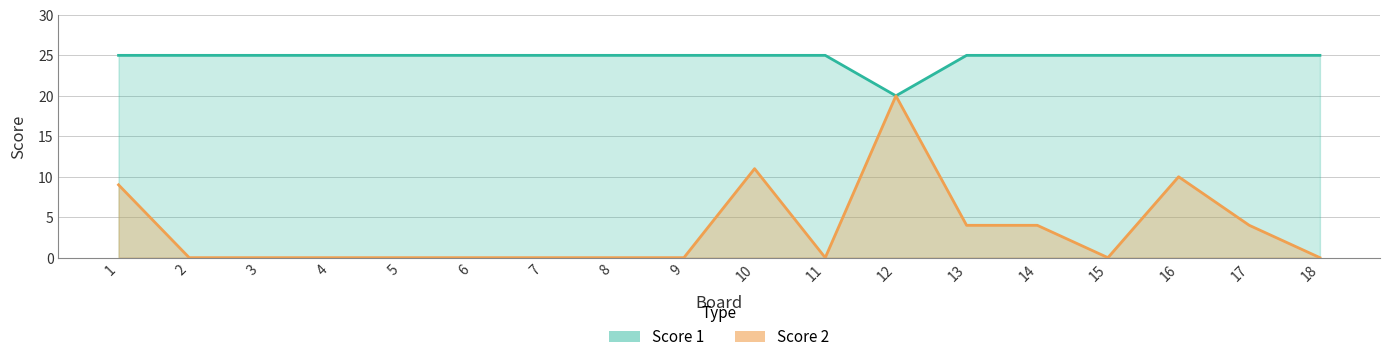

What is the sum of the Score 1 values at 14 and 6?

50